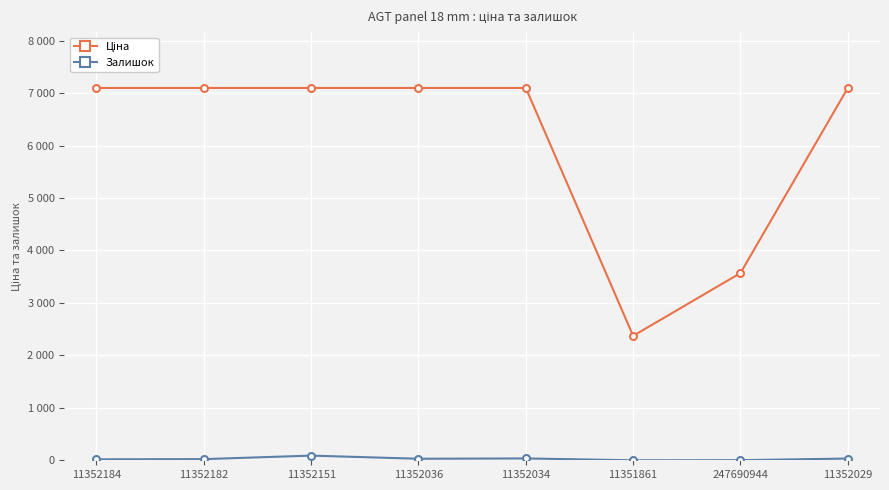

The value of Ціна at 11352182 is 7098.8. True or false?

True